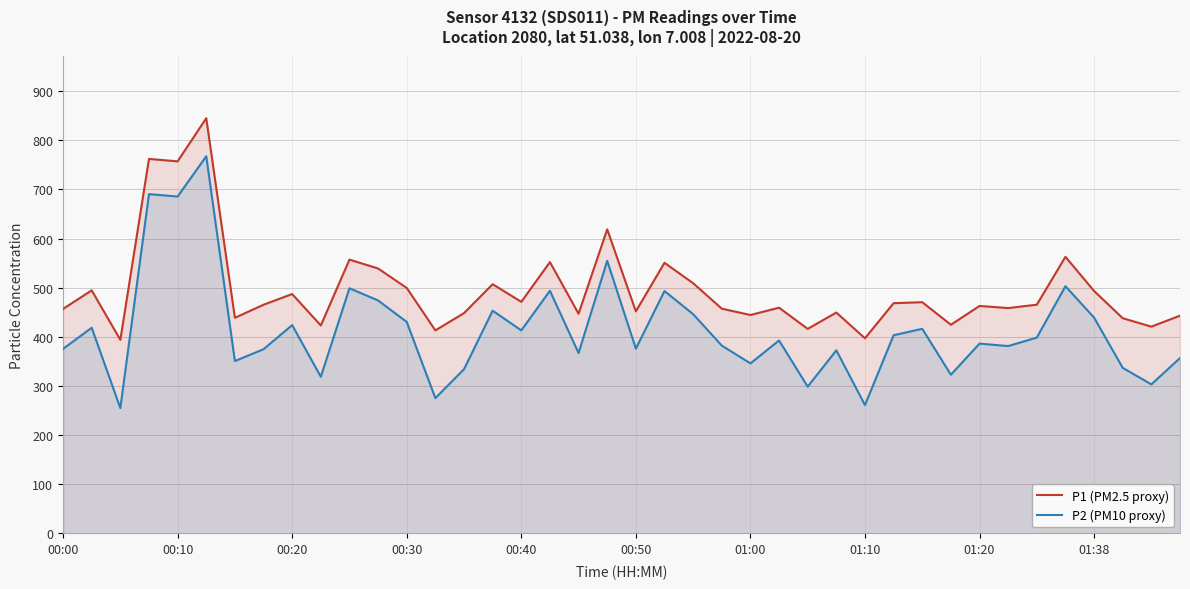

True or false: P2 (PM10 proxy) and P1 (PM2.5 proxy) intersect in this chart.

False